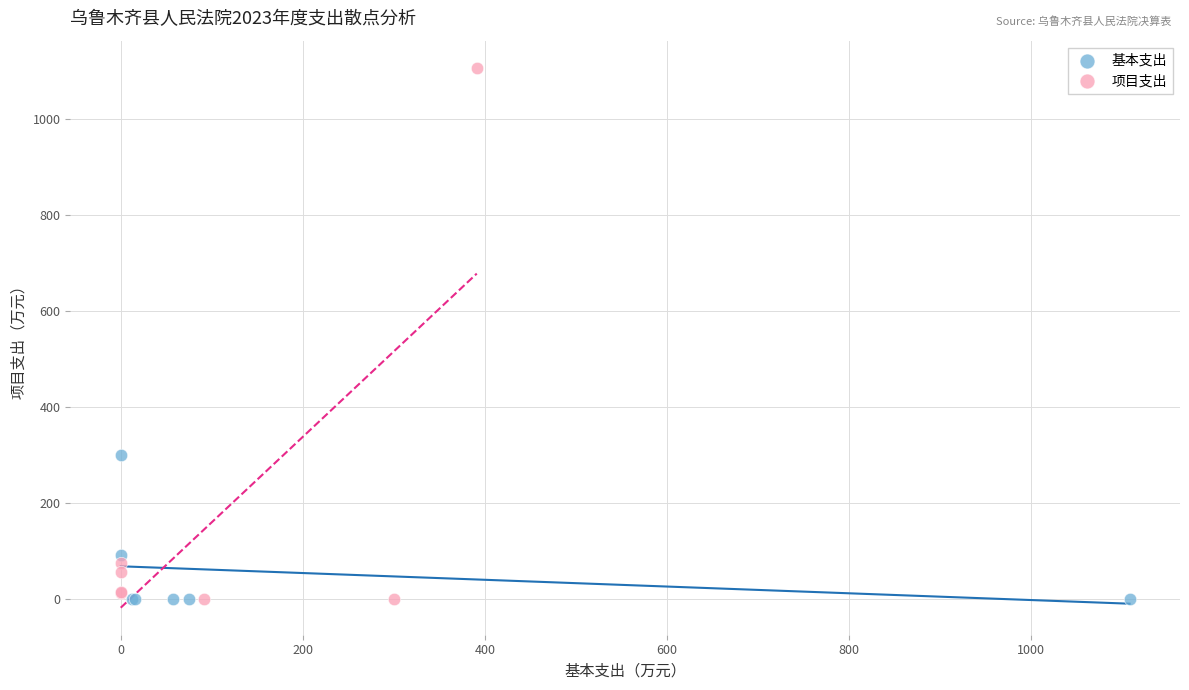

Which series has the largest Y range (max minus min)?

项目支出